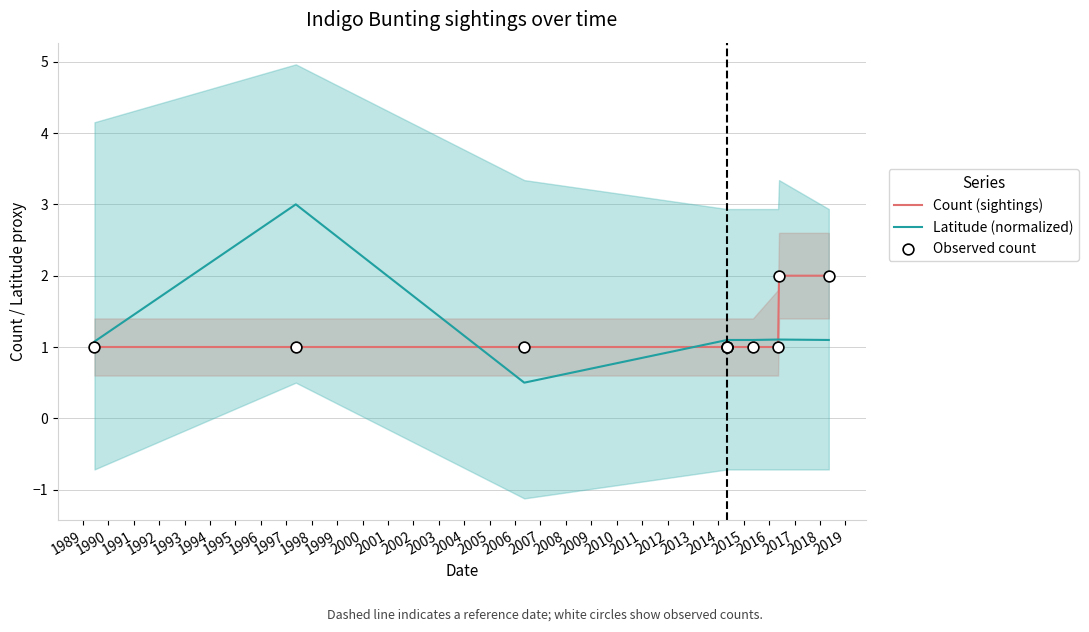

What are all the series names shown in the legend?

Count (sightings), Latitude (normalized), Observed count